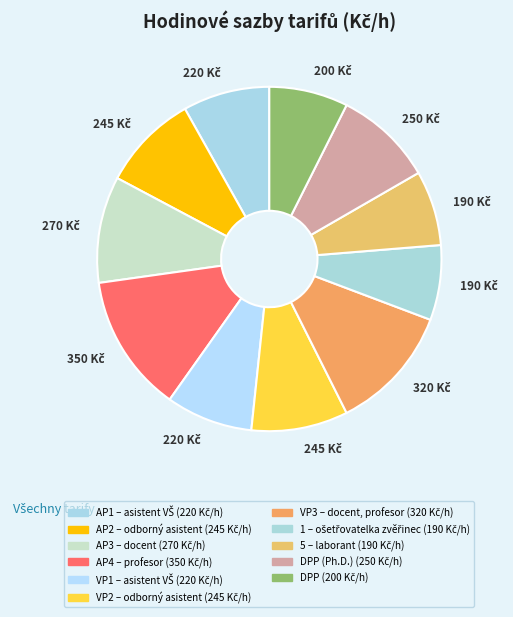

How many slices are in this pie chart?

11